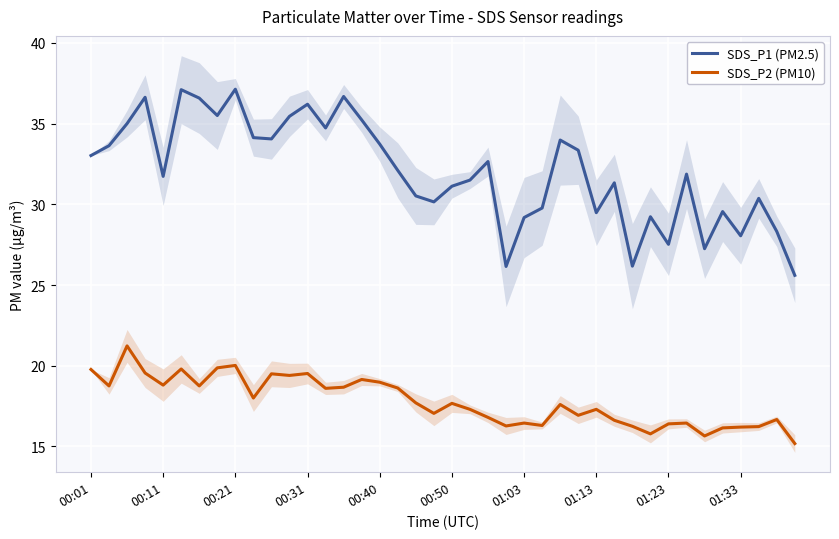

At which label does SDS_P2 (PM10) first exceed 17?

00:01